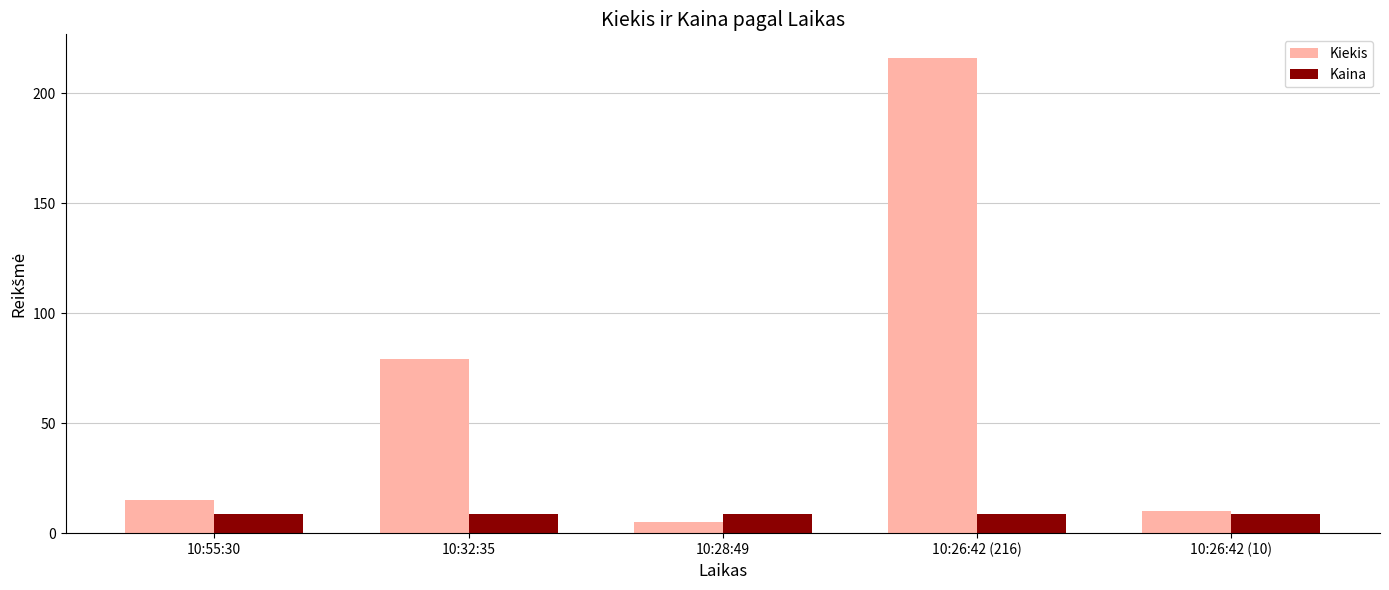

What is the label of the 2nd bar from the right?

10:26:42 (216)